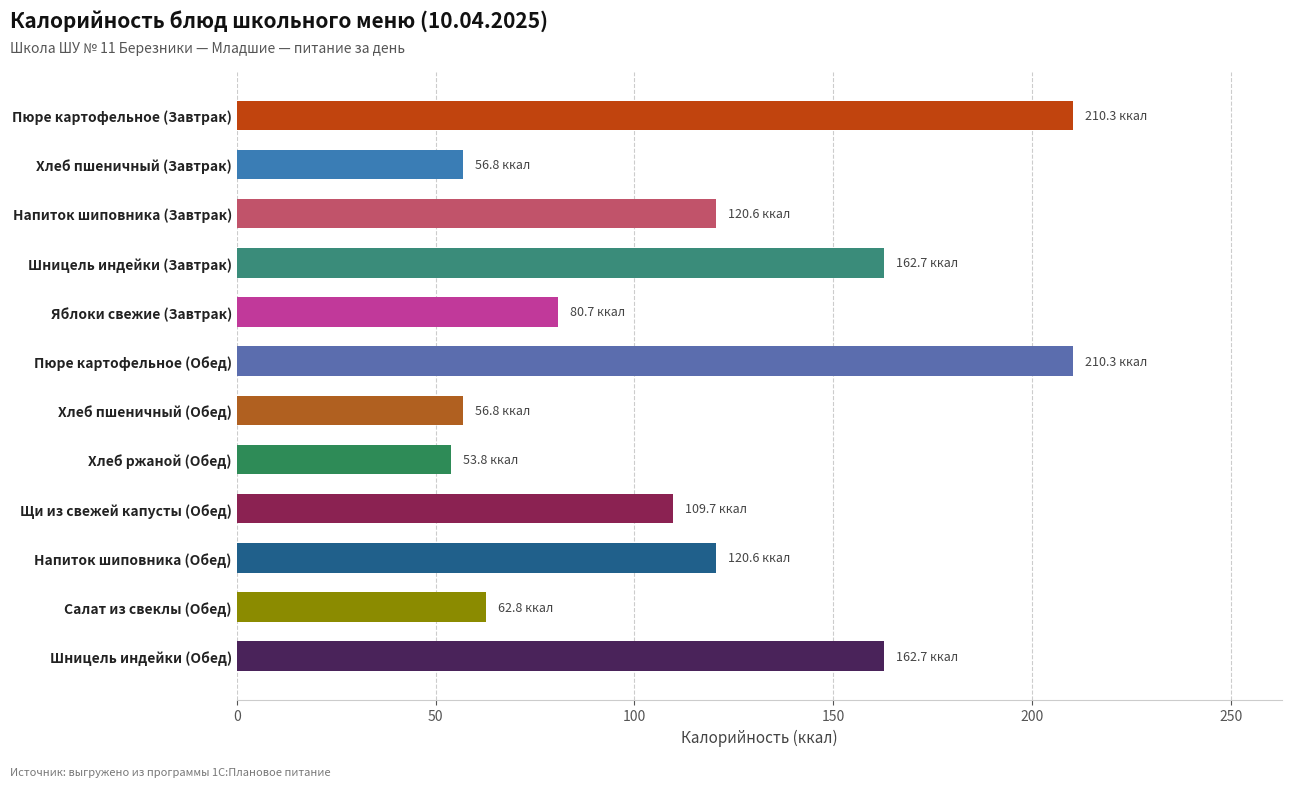

How many data points are less than 120?

6